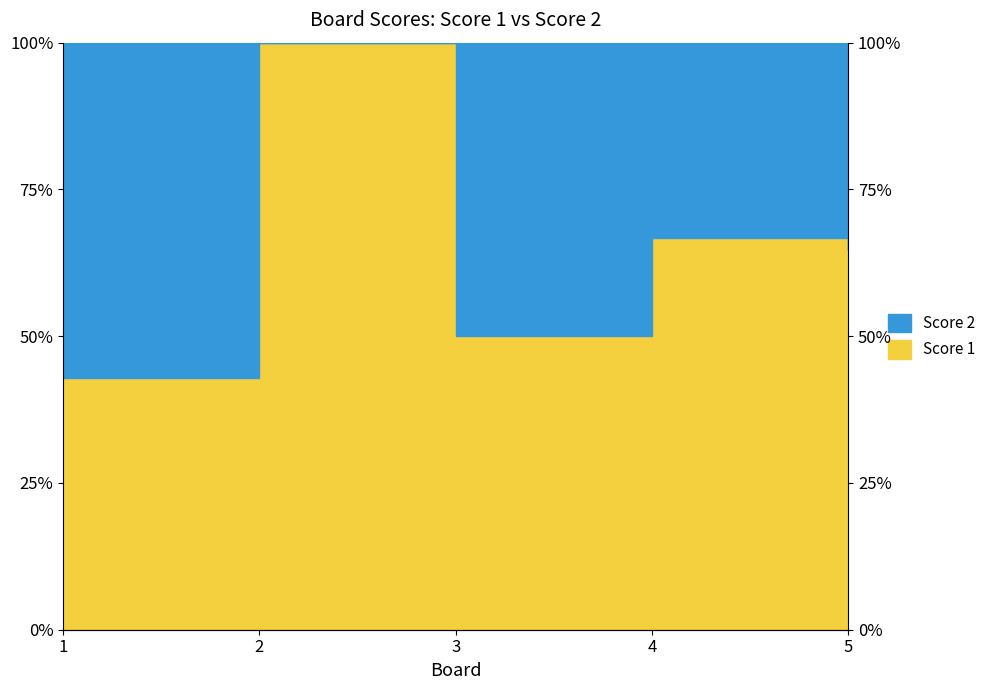

What is the smallest value displayed?

42.9